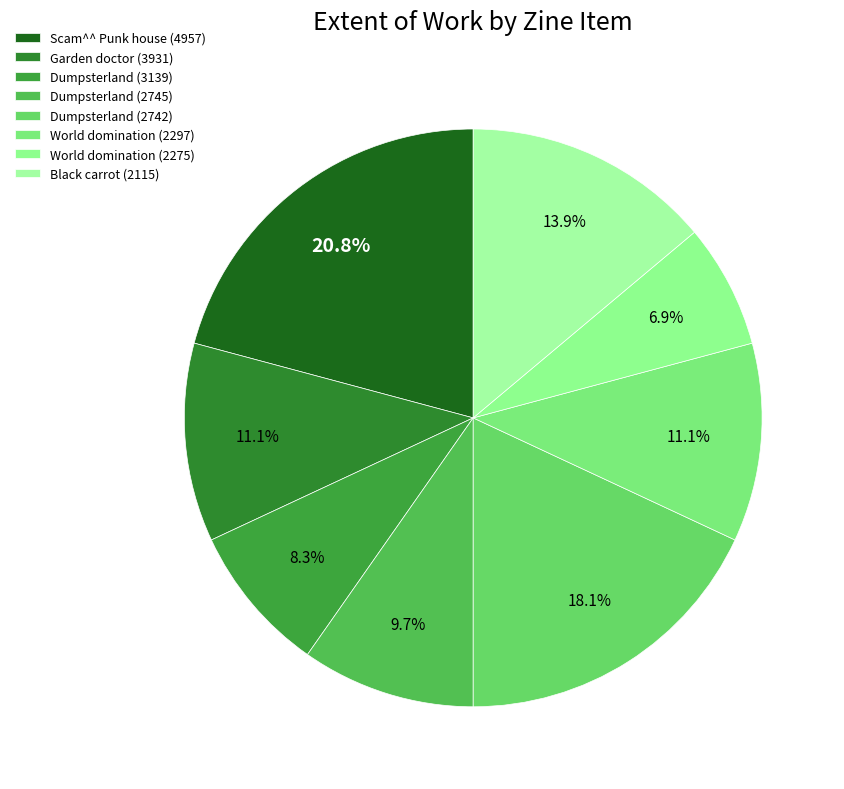

Which has a higher value, Dumpsterland (2742) or World domination (2275)?

Dumpsterland (2742)